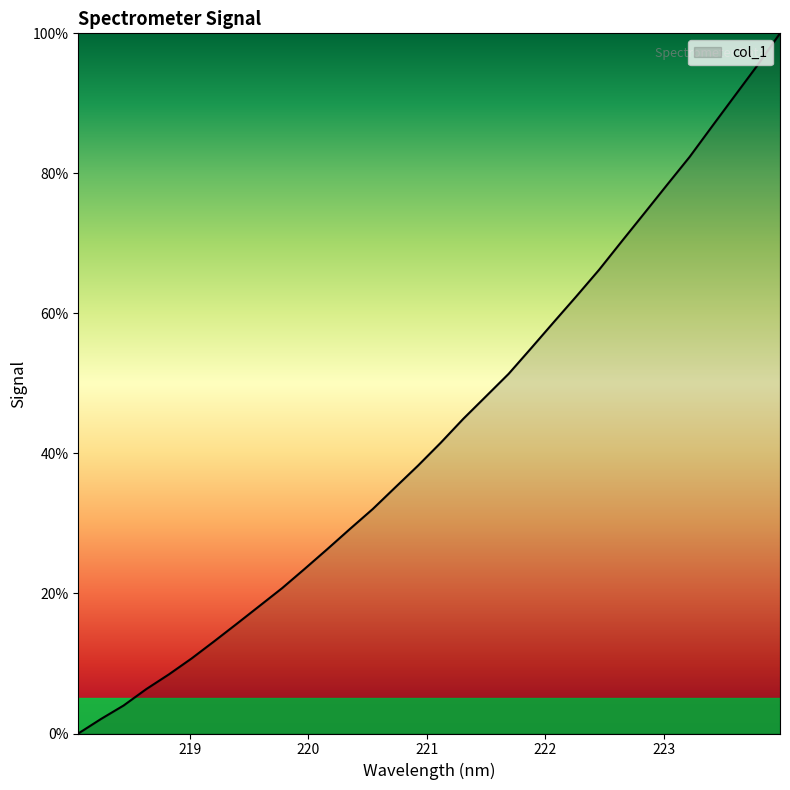

What is the maximum value shown in the chart?

100.0